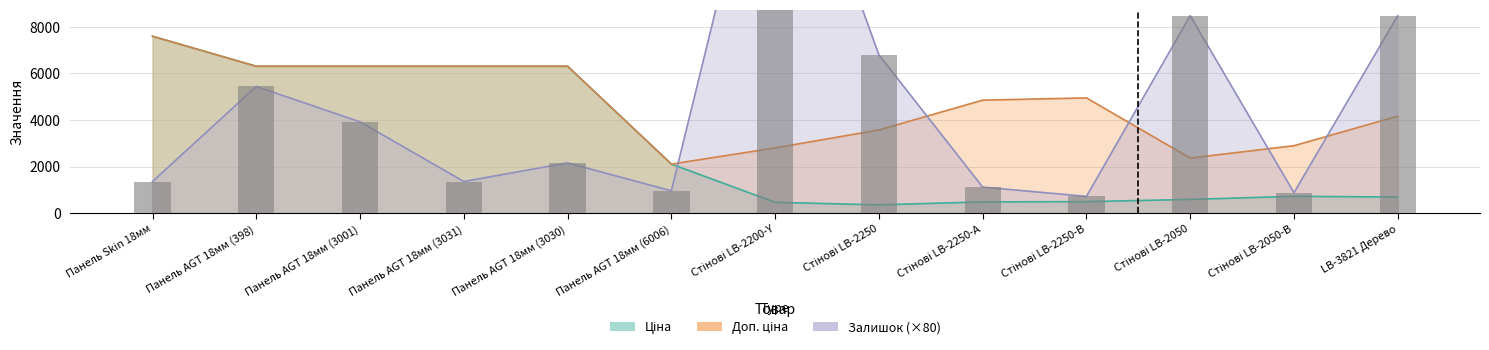

How many groups of bars are there?

13